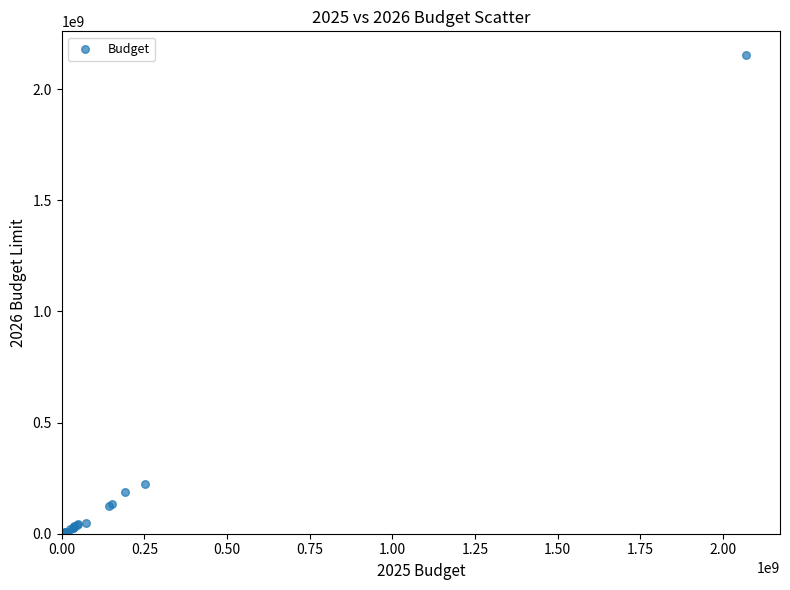

What Y value in the scatter plot is closest to 1076041567?

223827645.0